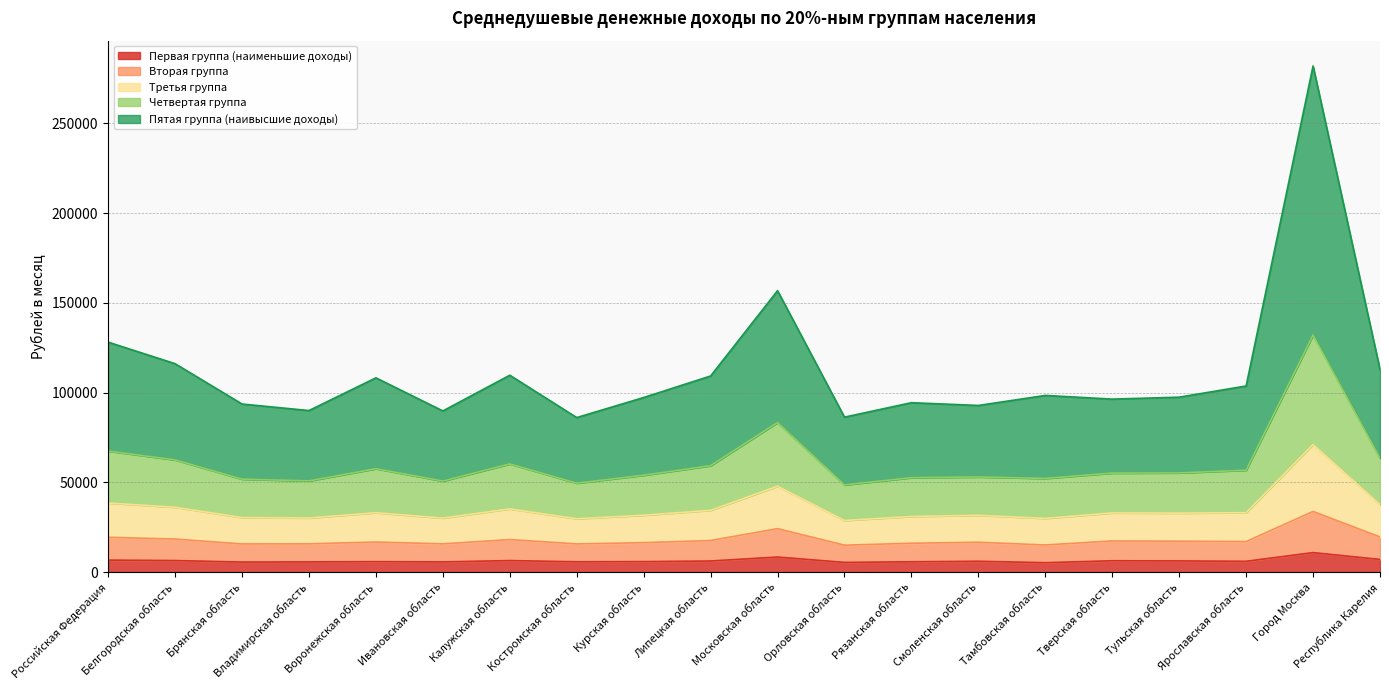

What is the total value across all series at Смоленская область?

92867